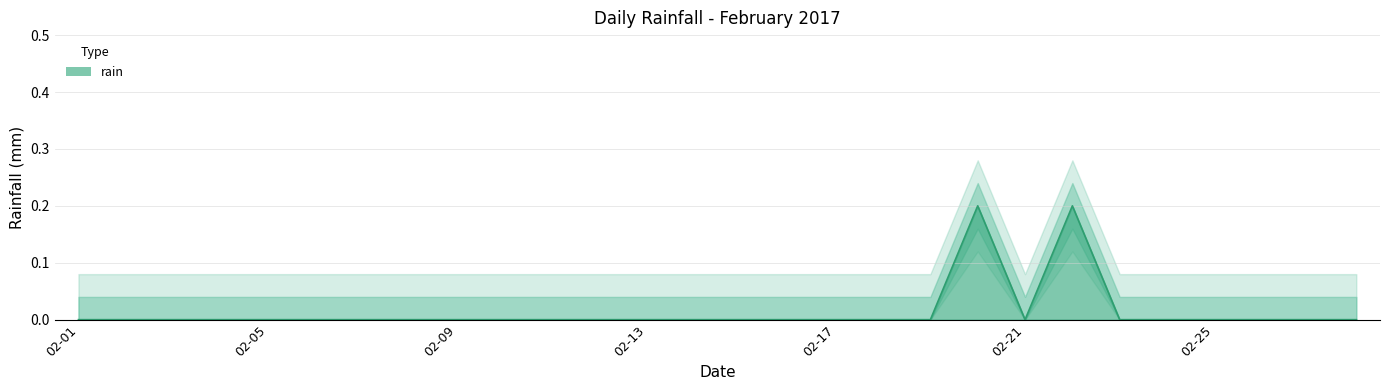

Is it true that the value at 2017-02-11 is -0.1?

False